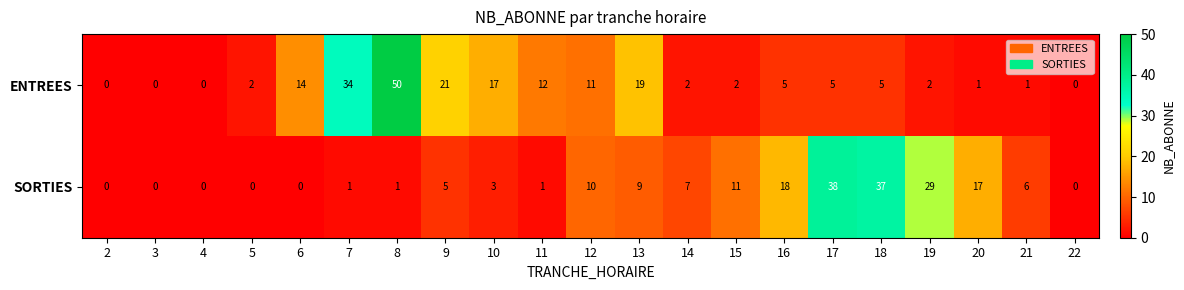

The ENTREES series shows 7 at 9. True or false?

False